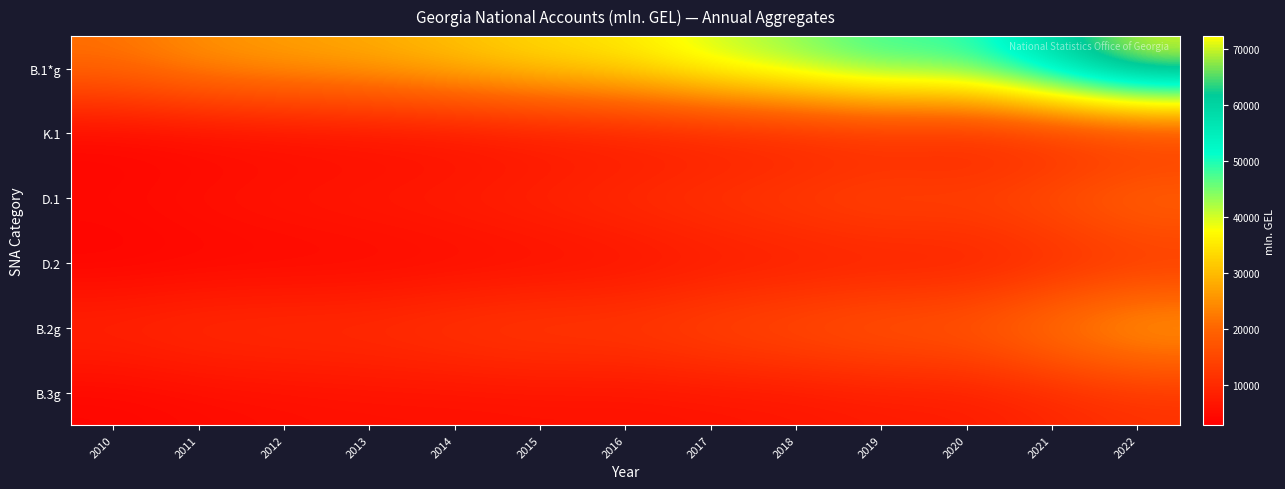

What is the difference between the highest and lowest values at 2015?

29673.8